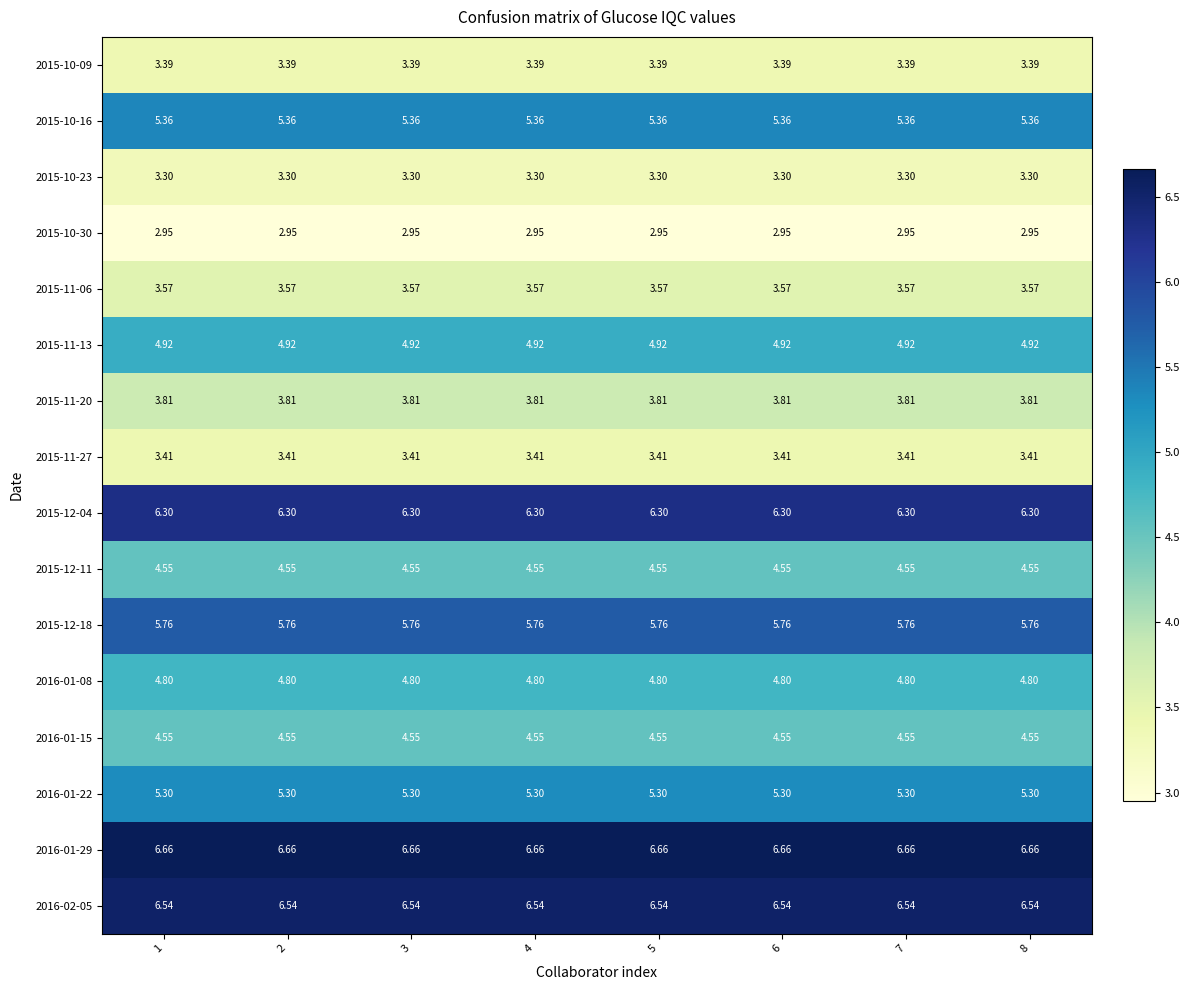

Is the value of 2015-10-23 at 4 greater than the value of 2015-11-13 at 7?

No